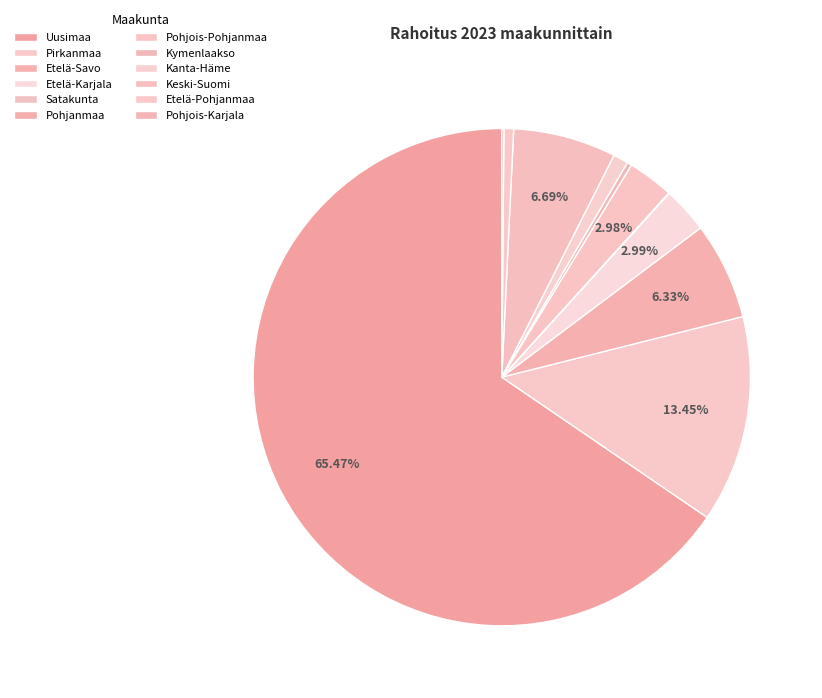

The Pirkanmaa slice represents 13% of the pie. True or false?

True